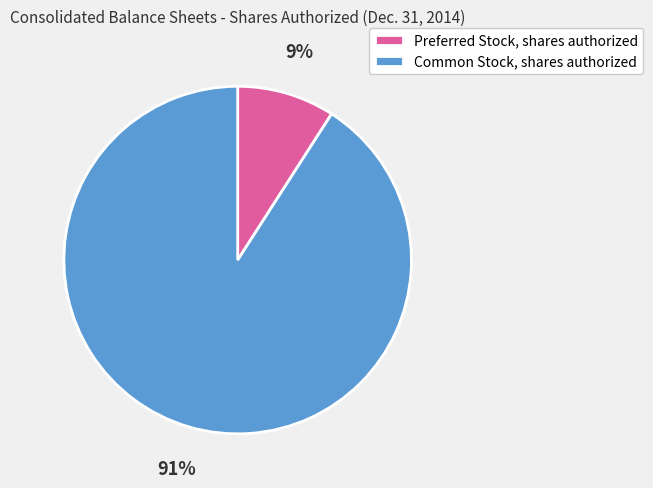

Which slice represents more than half of the pie?

Common Stock, shares authorized